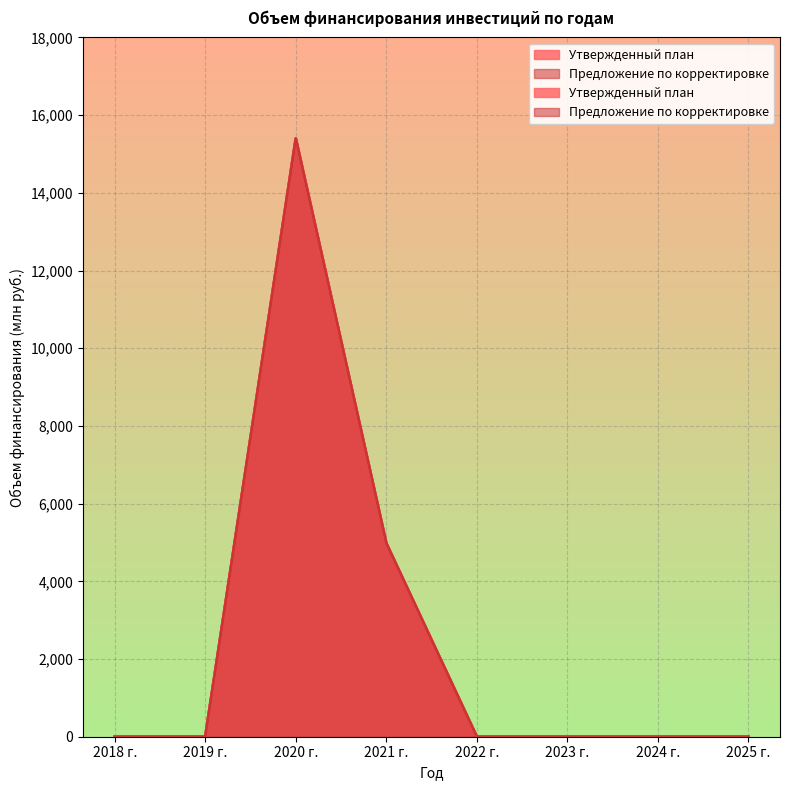

Reading left to right, transcribe all the data shown in this chart.

Утвержденный план: 0.0	0.0	15394.5	4979.2	0.0	0.0	0.0	0.0
Предложение по корректировке: 0.0	0.0	15394.5	4979.2	0.0	0.0	0.0	0.0